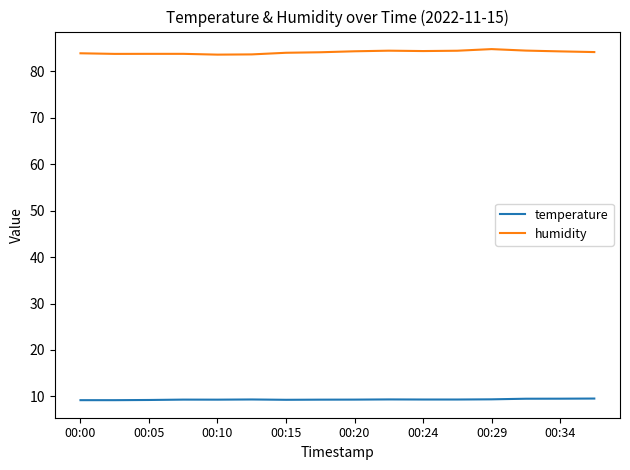

What is the lowest value of the humidity series?

83.6